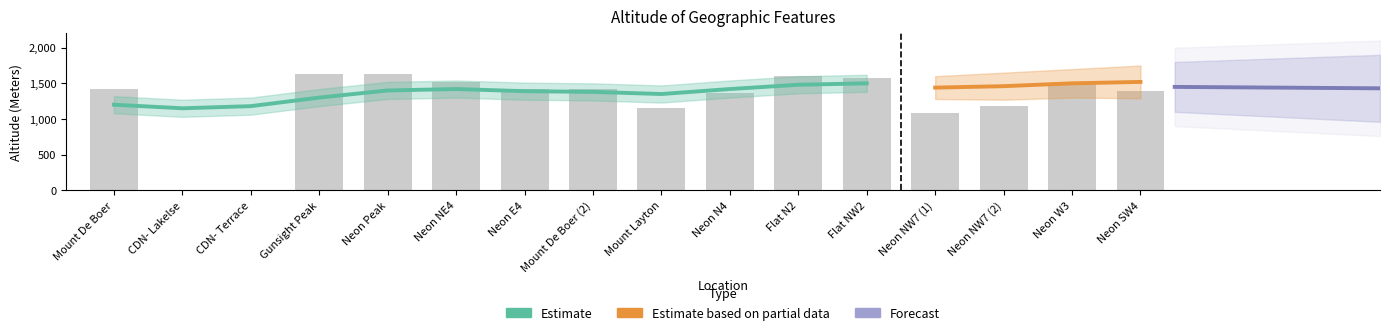

What is the change in value from Neon N4 to Flat N2?

+236